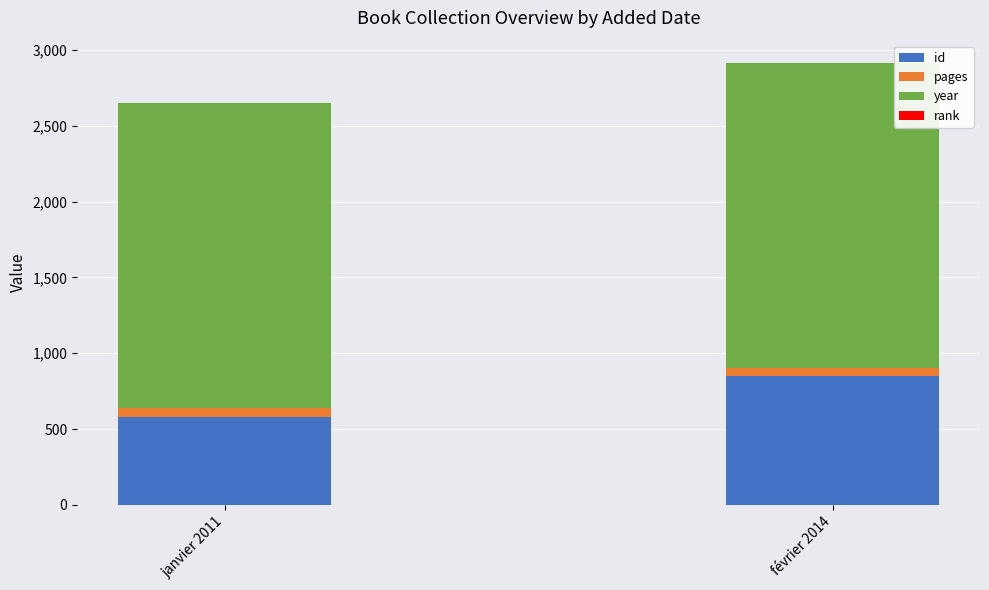

At which category is the sum across all series the highest?

février 2014